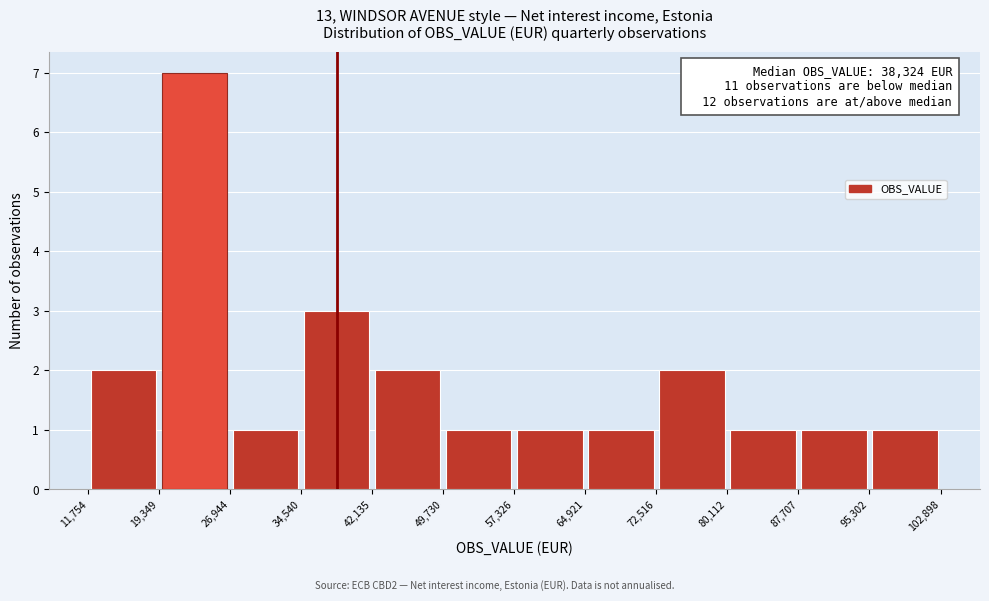

Over which range of the x-axis is the bar tallest?

19,349 to 26,944